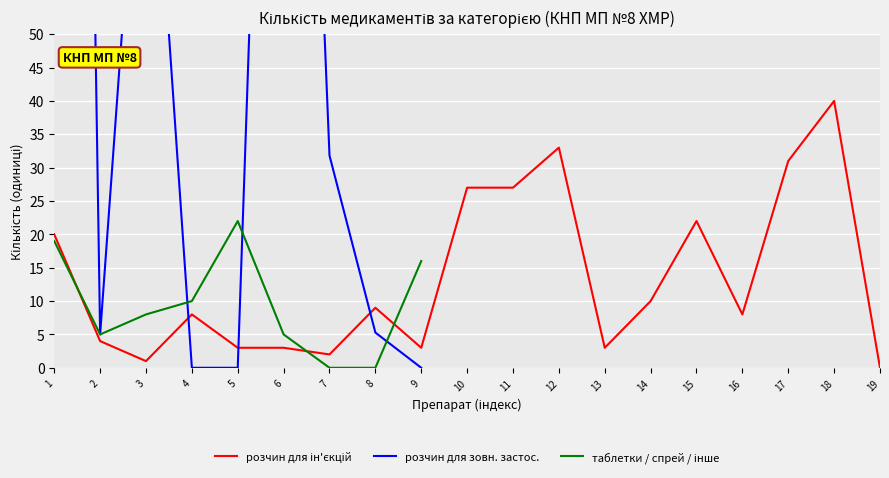

What is the difference between the maximum and minimum values in the розчин для зовн. застос. series?

440.0